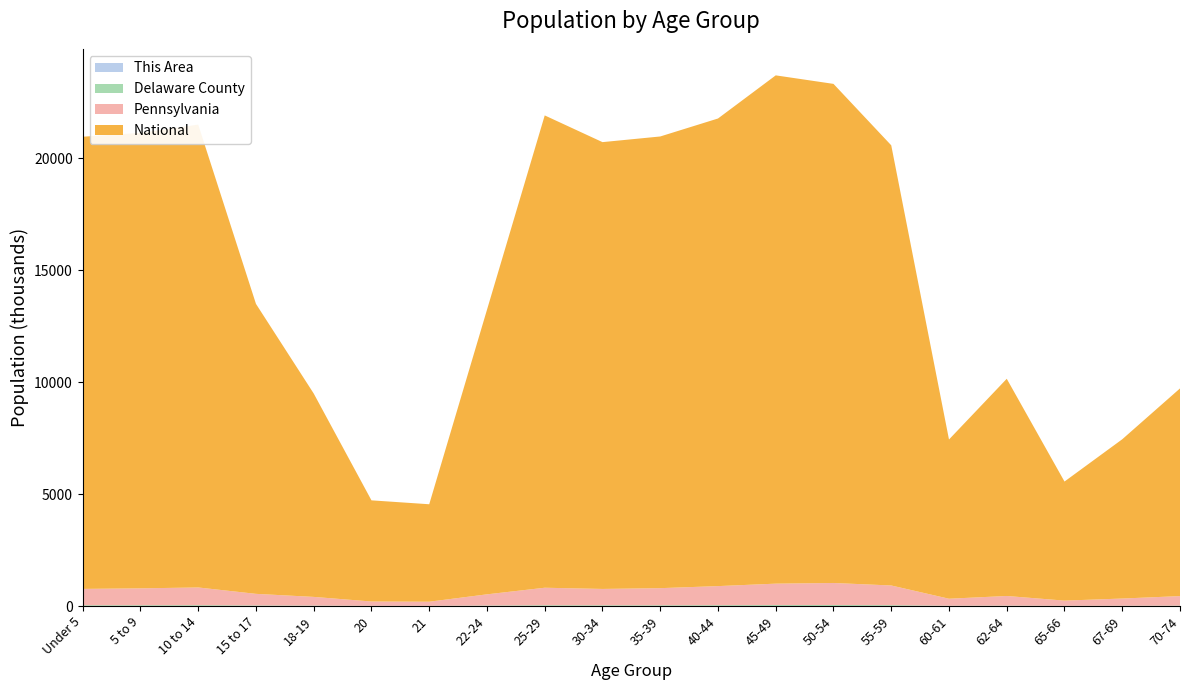

Reading left to right, extract all data points from this chart.

This Area: Under 5=318	5 to 9=280	10 to 14=342	15 to 17=220	18-19=143	20=62	21=63	22-24=244	25-29=453	30-34=387	35-39=381	40-44=348	45-49=442	50-54=430	55-59=377	60-61=102	62-64=138	65-66=69	67-69=101	70-74=121
Delaware County: Under 5=33979	5 to 9=34749	10 to 14=36827	15 to 17=24857	18-19=19388	20=9137	21=8374	22-24=21961	25-29=34213	30-34=32365	35-39=32746	40-44=37180	45-49=42413	50-54=43688	55-59=37708	60-61=12604	62-64=17064	65-66=9140	67-69=12221	70-74=15962
Pennsylvania: Under 5=729538	5 to 9=753635	10 to 14=791151	15 to 17=517831	18-19=387235	20=191942	21=183257	22-24=498947	25-29=781527	30-34=729592	35-39=764287	40-44=851382	45-49=955763	50-54=984641	55-59=879048	60-61=312575	62-64=430721	65-66=231623	67-69=321379	70-74=426536
National: Under 5=20201362	5 to 9=20348657	10 to 14=20677194	15 to 17=12954254	18-19=9086089	20=4519129	21=4354294	22-24=12712576	25-29=21101849	30-34=19962099	35-39=20179642	40-44=20890964	45-49=22708591	50-54=22298125	55-59=19664805	60-61=7113727	62-64=9704197	65-66=5319902	67-69=7115361	70-74=9278166